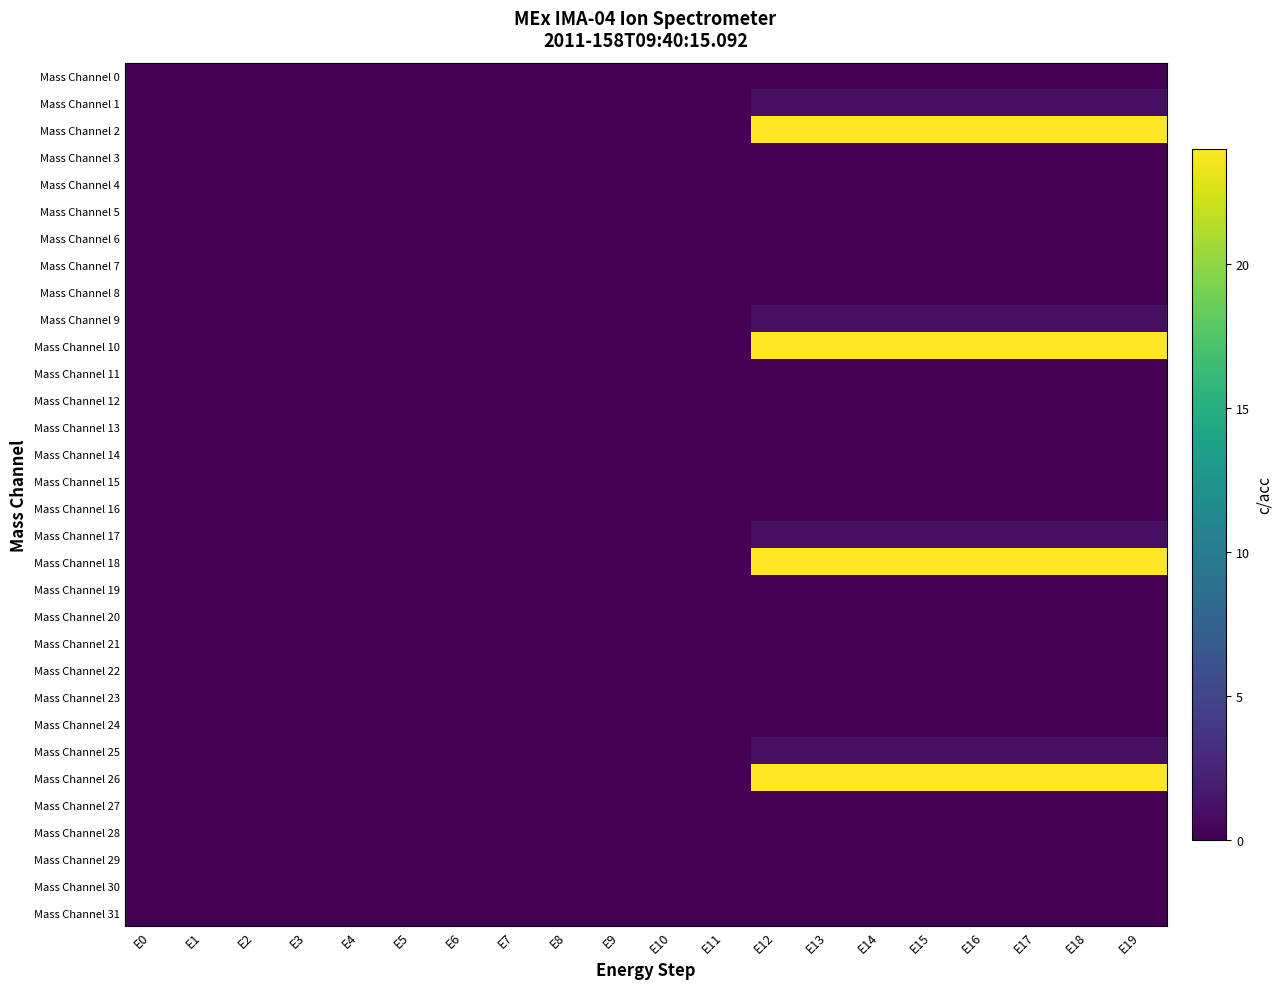

How many distinct data groups are displayed?

32